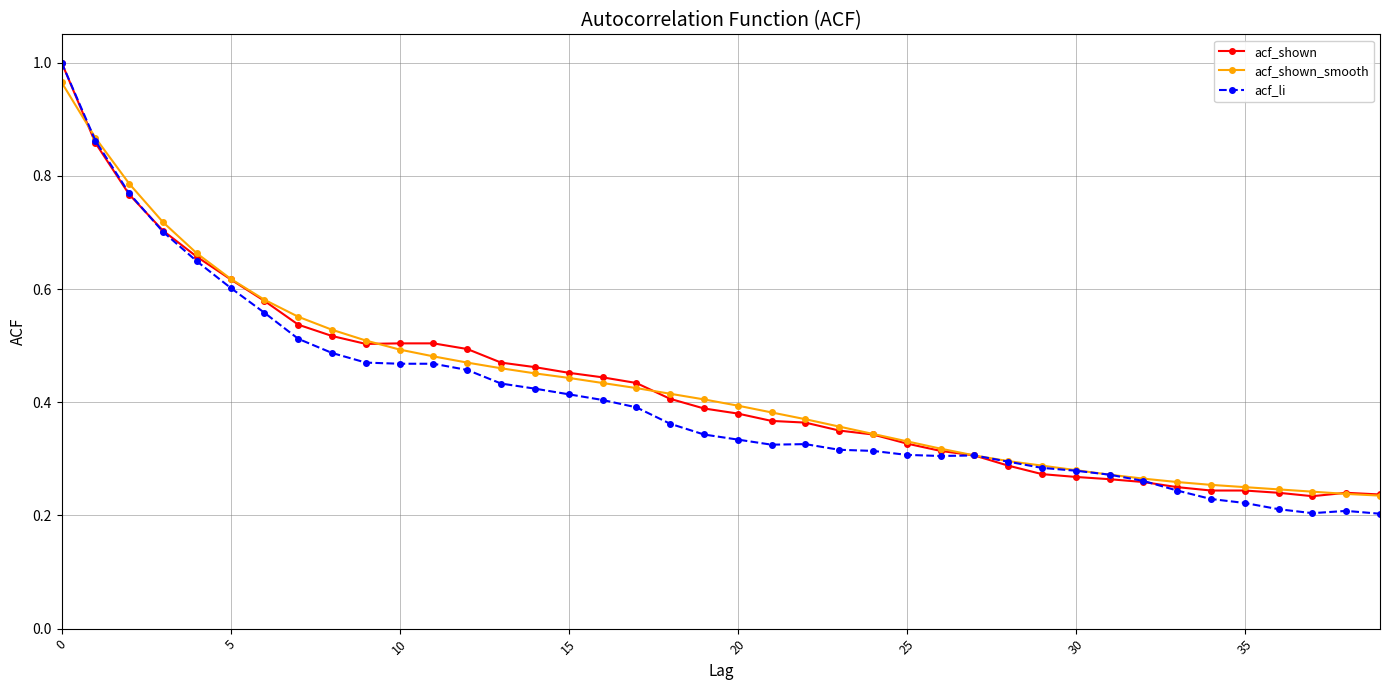

At how many categories does at least one series exceed 0?

40